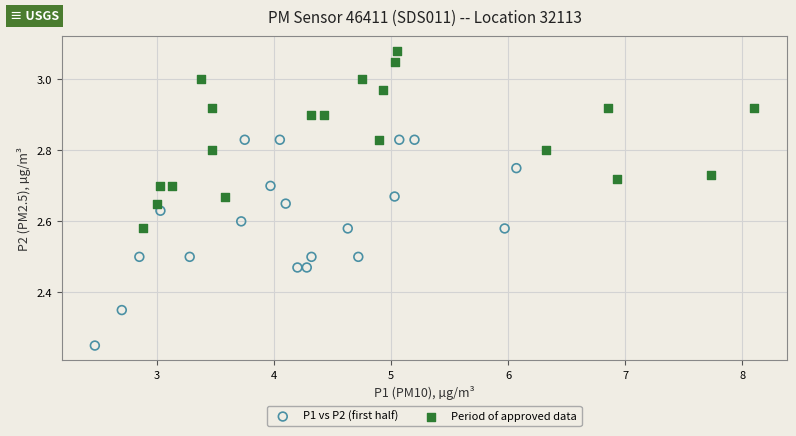

Which series reaches the minimum Y coordinate?

P1 vs P2 (first half)